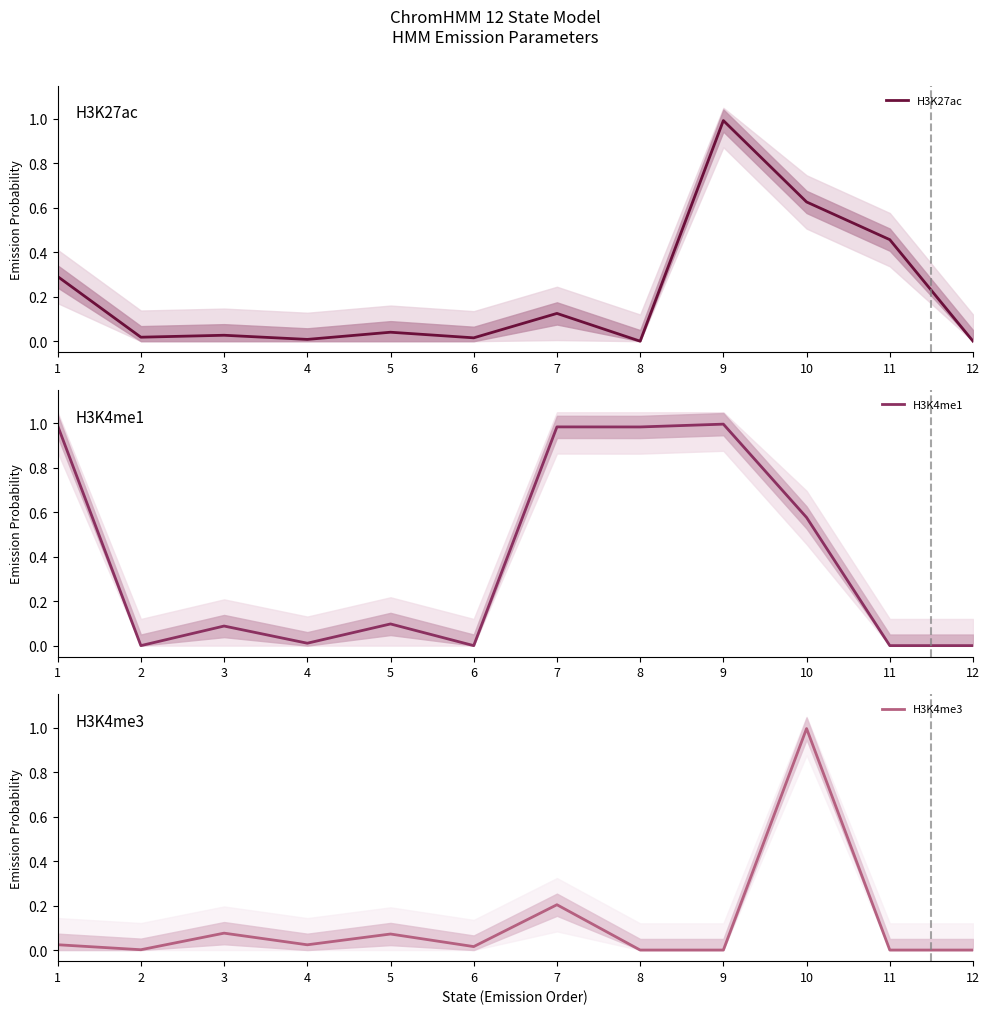

How many lines are shown in the chart?

3